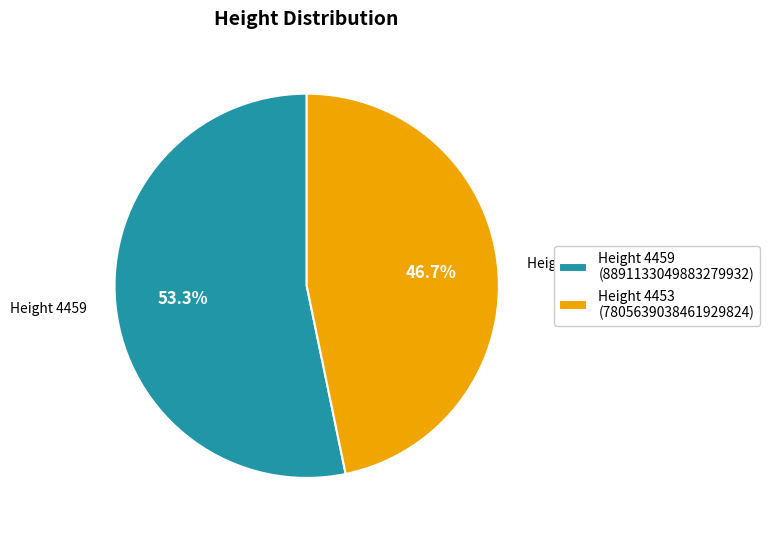

Rank the categories by value from lowest to highest.

Height 4453 (7805639038461929824), Height 4459 (8891133049883279932)